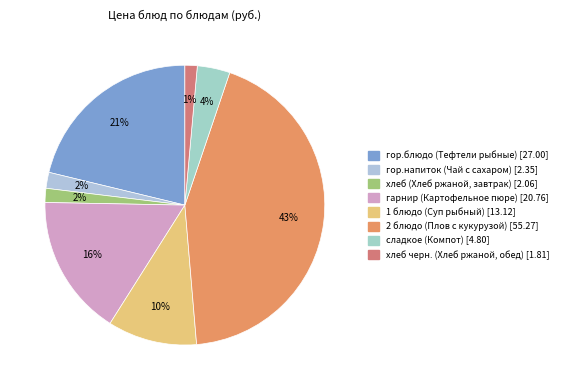

What is the smallest slice in the pie chart?

хлеб черн. (Хлеб ржаной, обед)